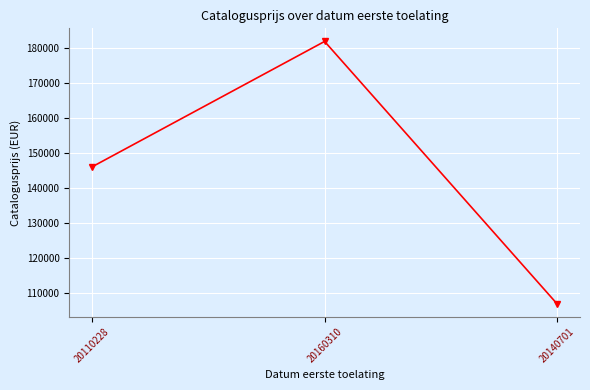

What position from the right is 20110228?

3